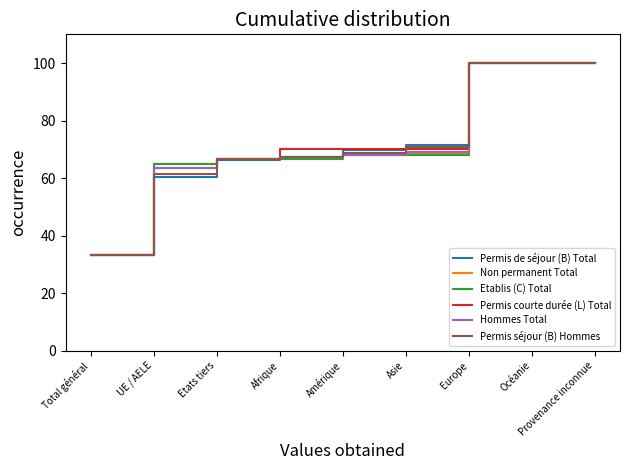

Is the value of Hommes Total at Asie greater than the value of Permis séjour (B) Hommes at Provenance inconnue?

No